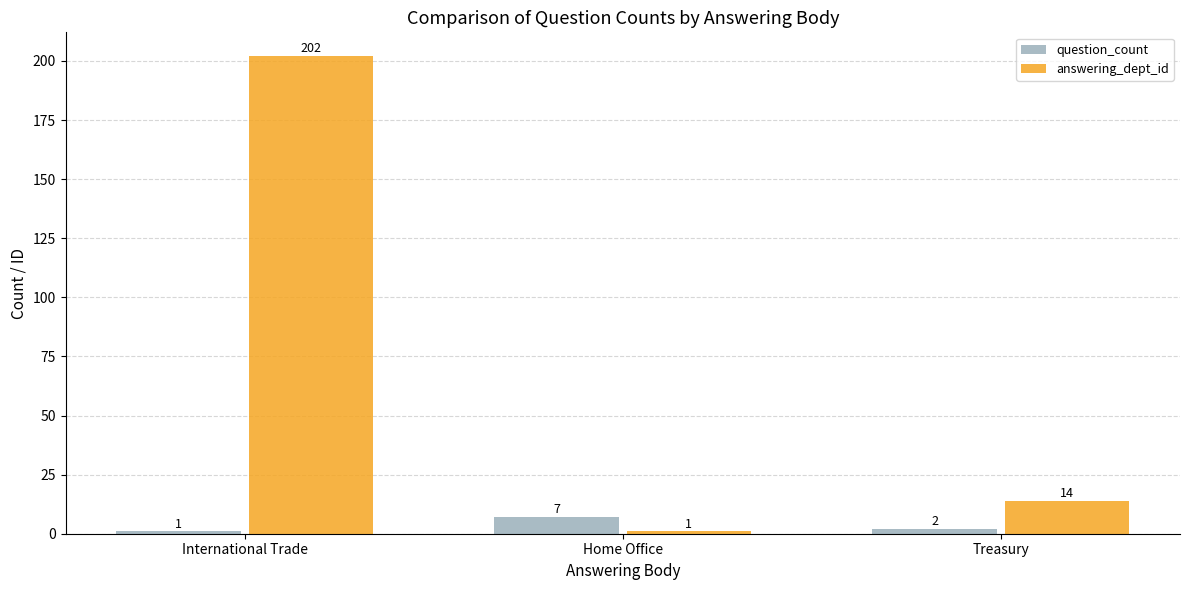

What is the highest value of the answering_dept_id series?

202